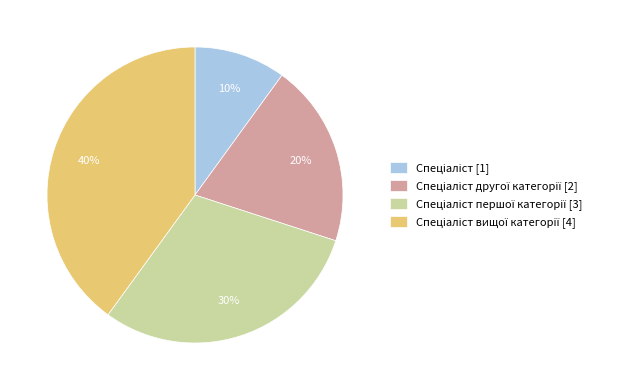

Does any single category account for the majority?

No